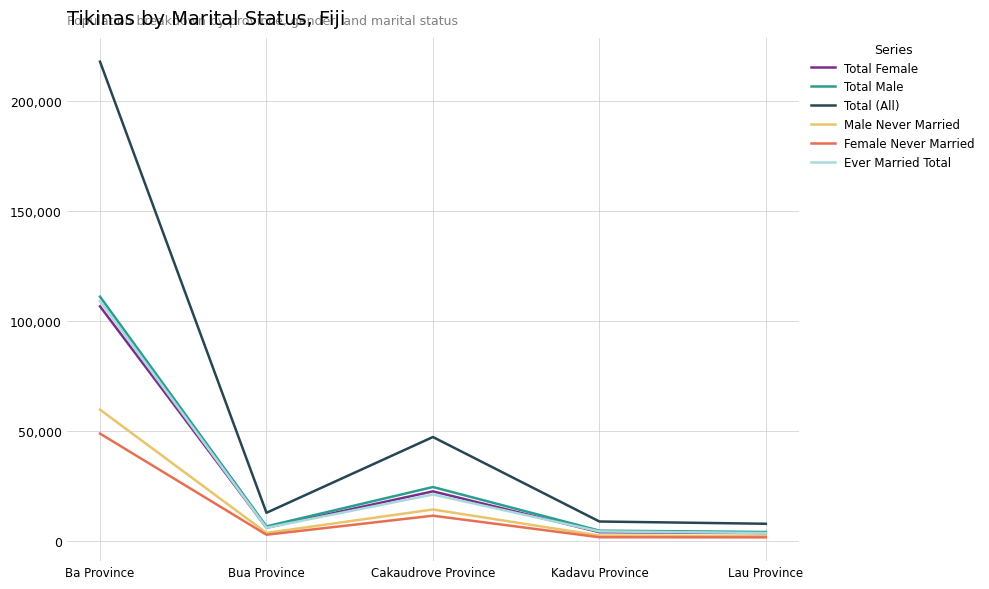

In Male Never Married, how many points are higher than both neighbors (excluding endpoints)?

1